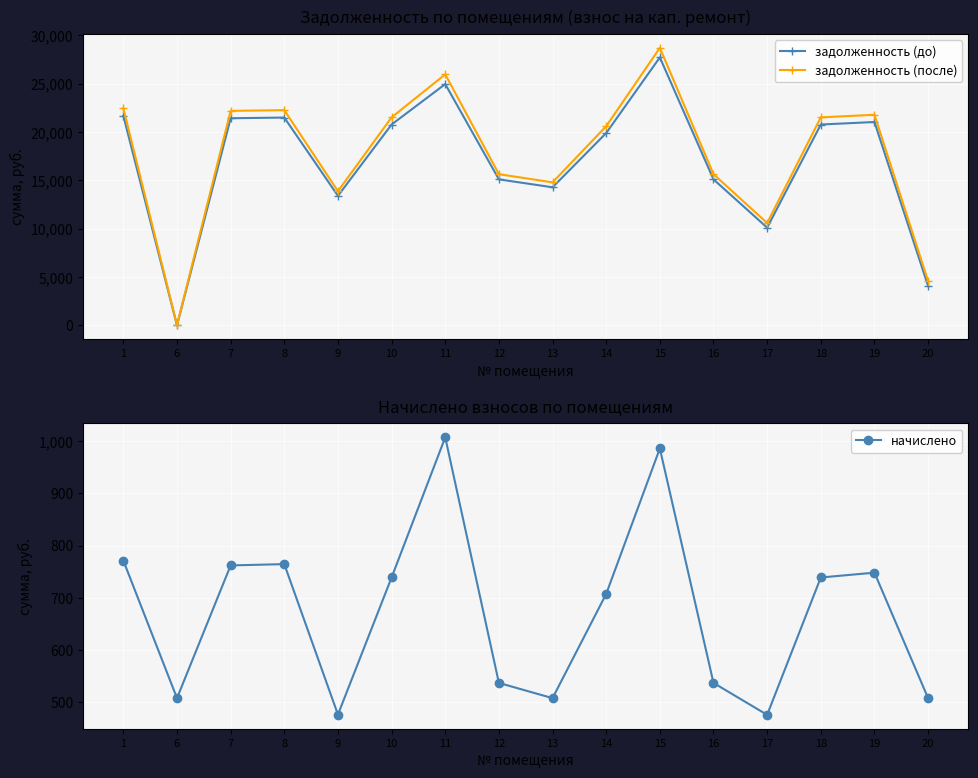

How many positive values does the задолженность (до) series have?

15